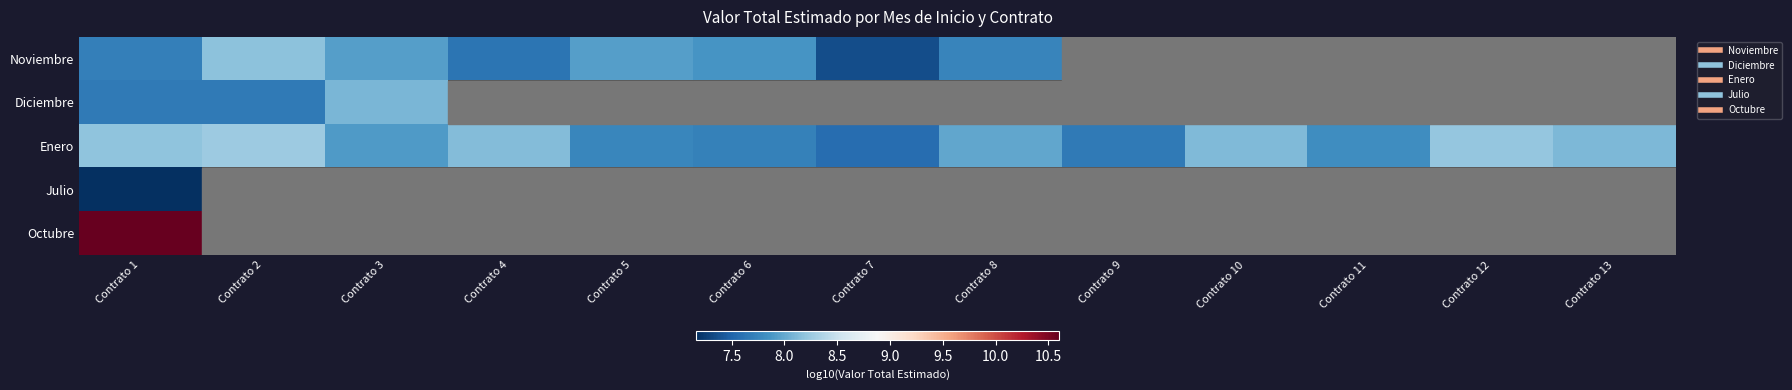

What is the lowest value of the Octubre series?

10.6